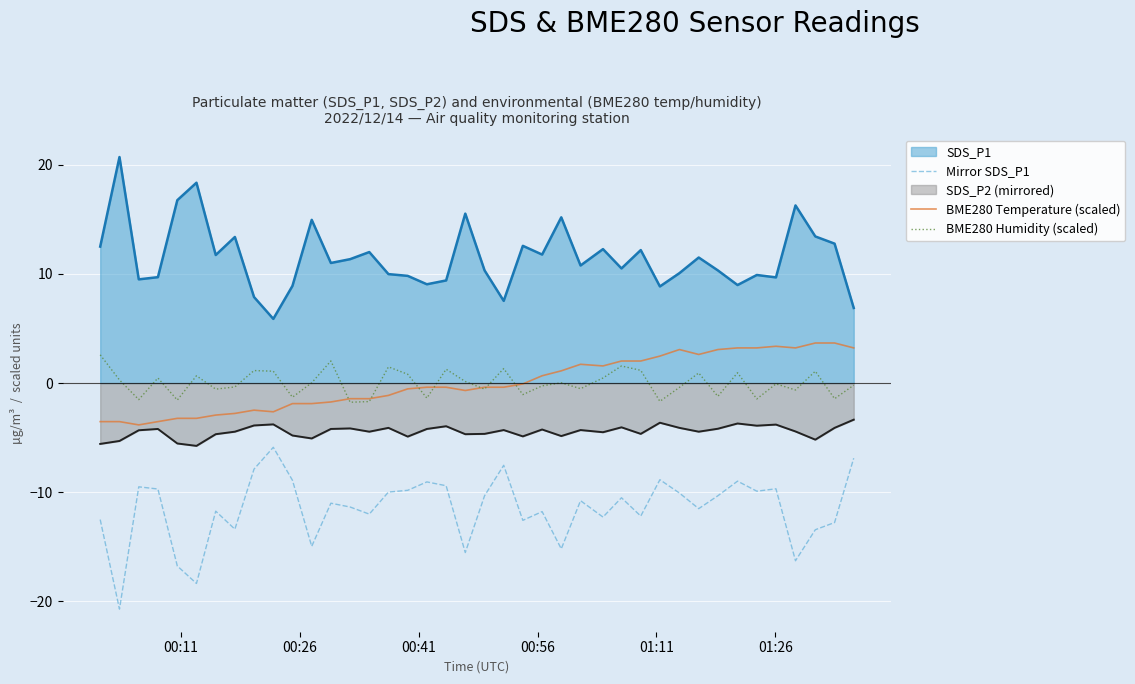

Which series has the largest total across all categories?

SDS_P1